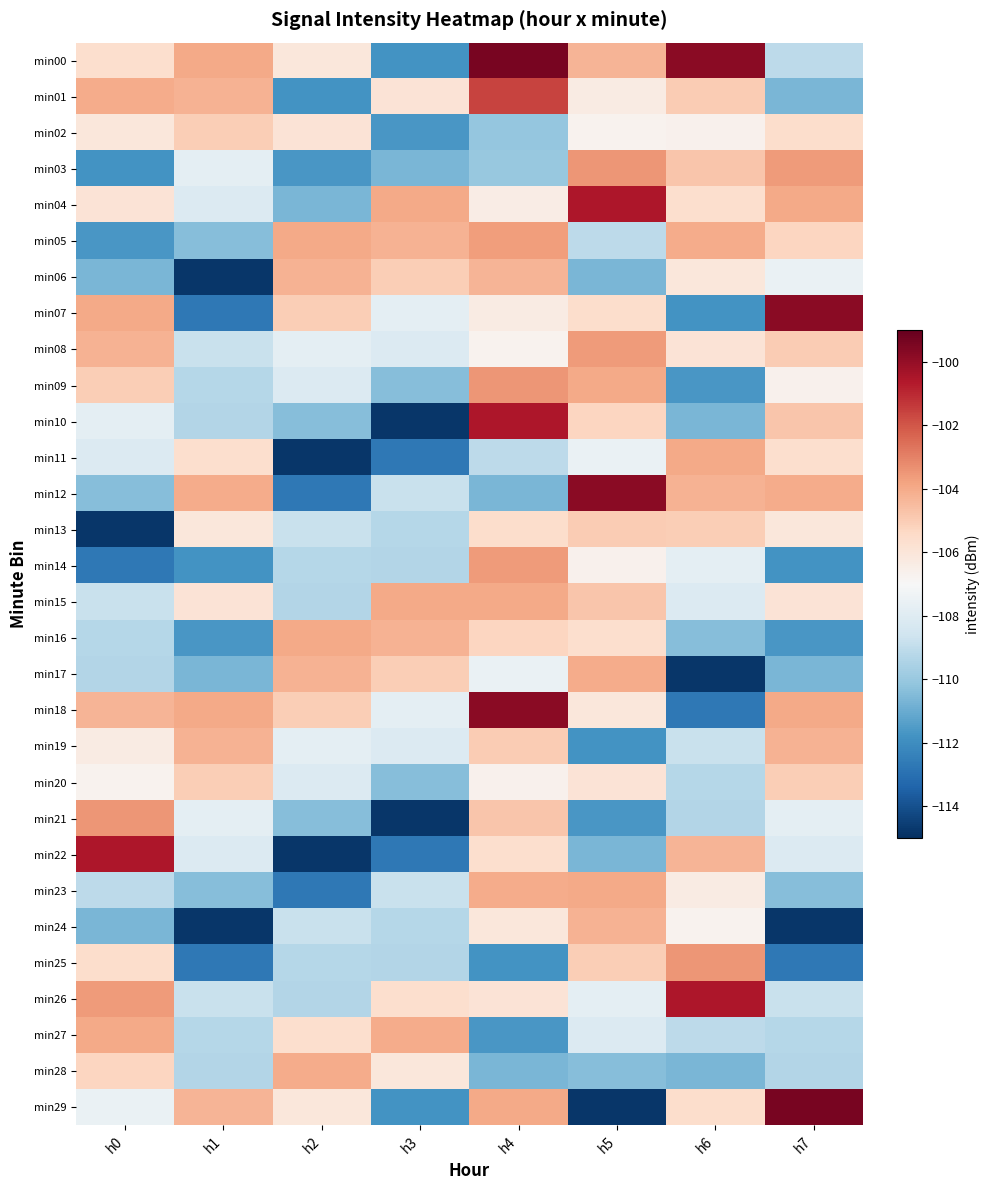

Between h4 and h7, which series saw the biggest shift?

min00